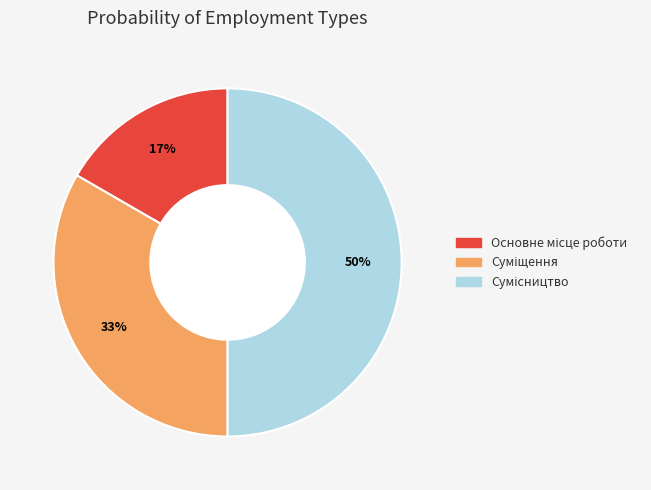

To the nearest percent, what is the average slice percentage?

33%